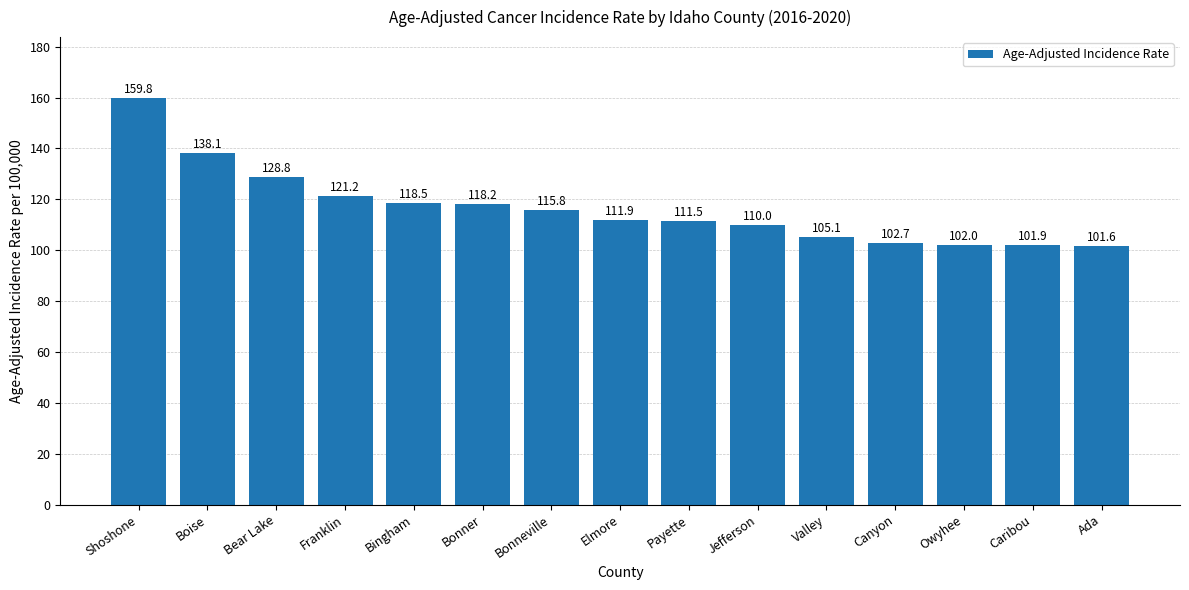

What is the difference between the maximum and minimum values?

58.2